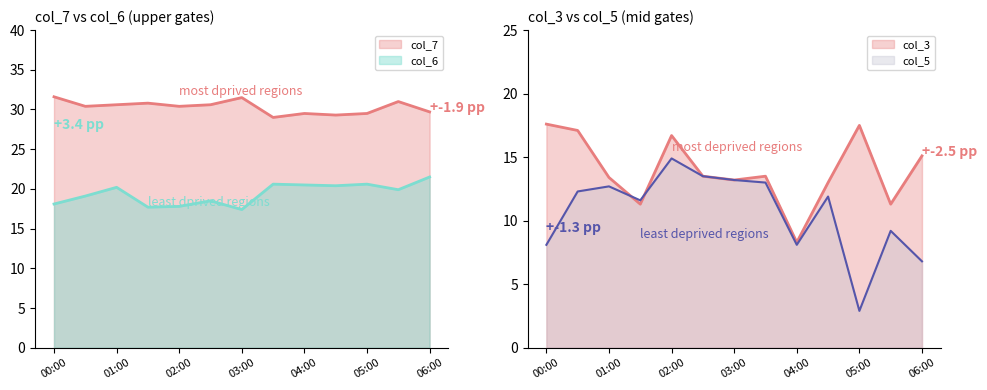

What is the label of the 10th point from the right?

01:30